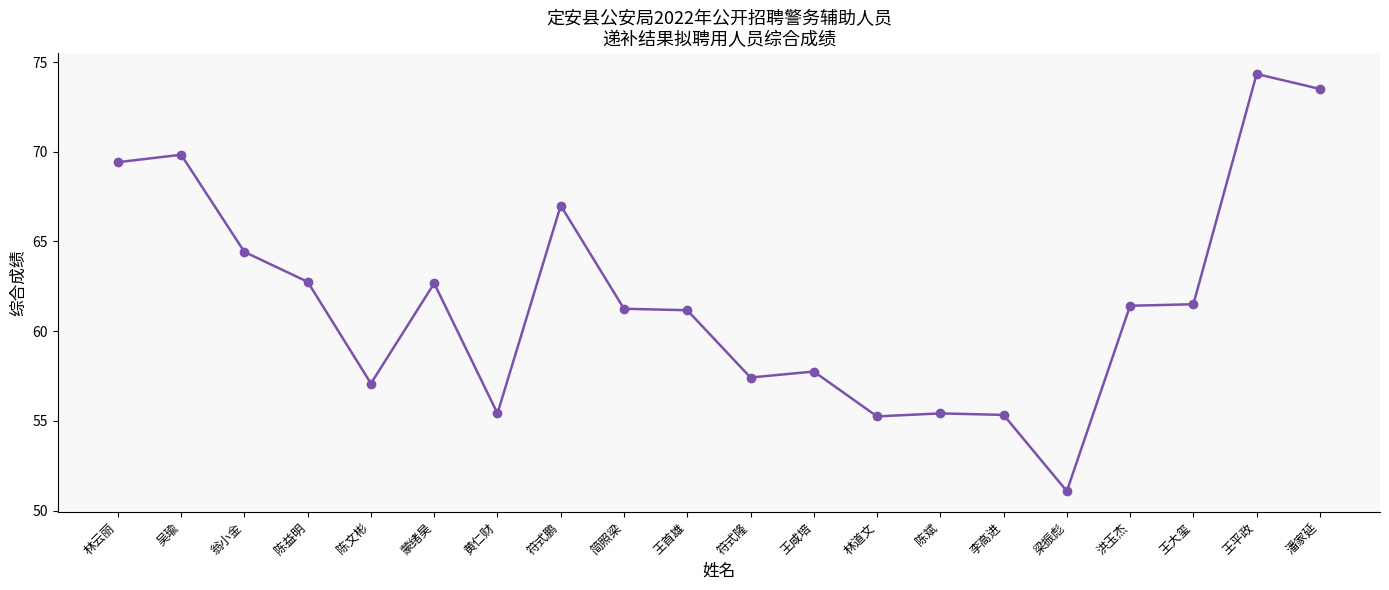

What is the sum of the values at 蒙绪昊 and 陈益明?

125.4